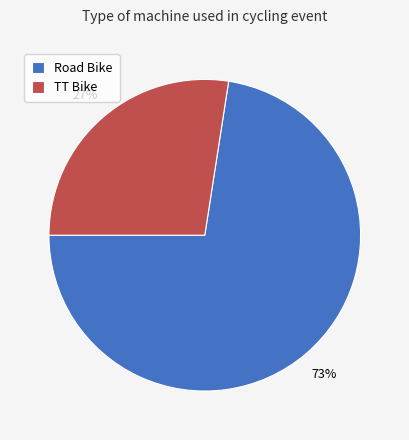

Do TT Bike and Road Bike together represent more than half of the pie?

Yes